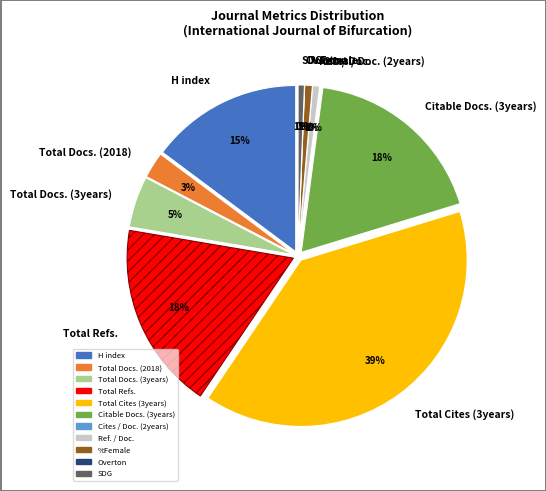

To the nearest percent, what is the combined percentage of Overton and Total Cites (3years)?

39%